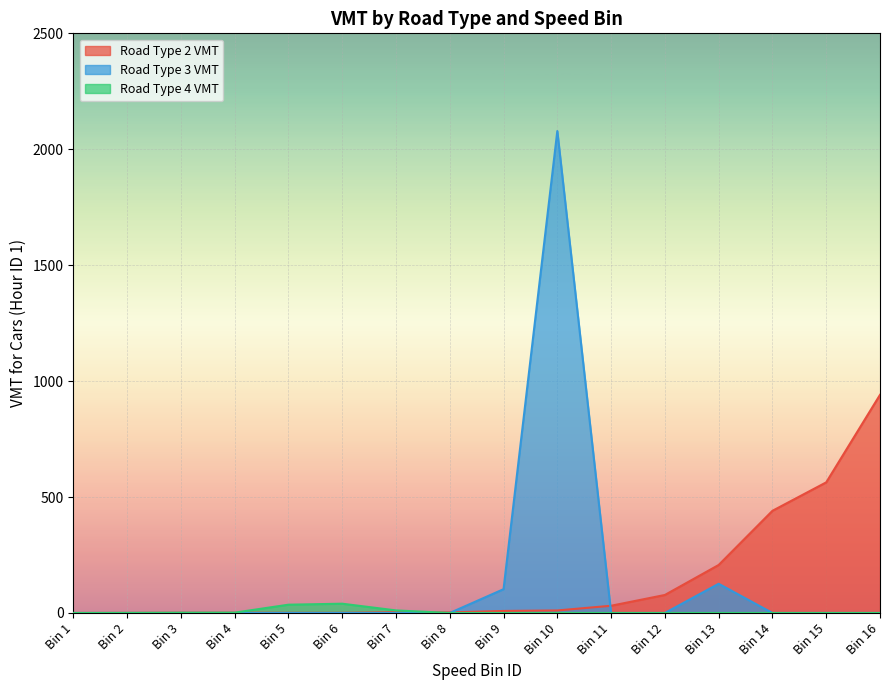

What is the approximate value of Road Type 4 VMT at Bin 2?

0.4